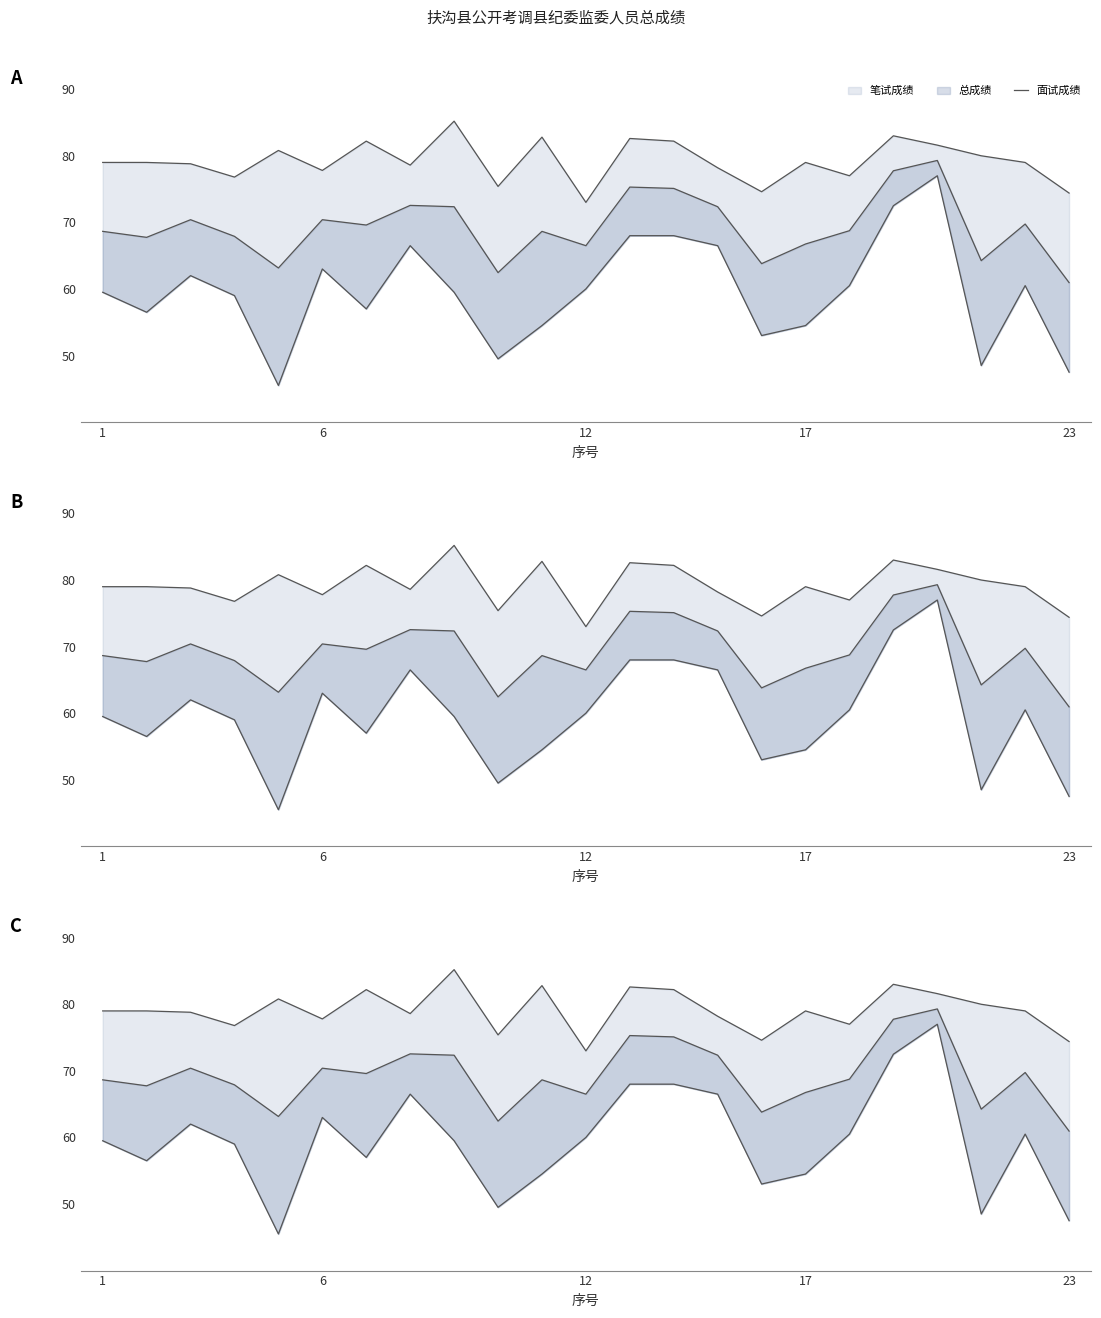

Does the chart have visible grid lines?

No